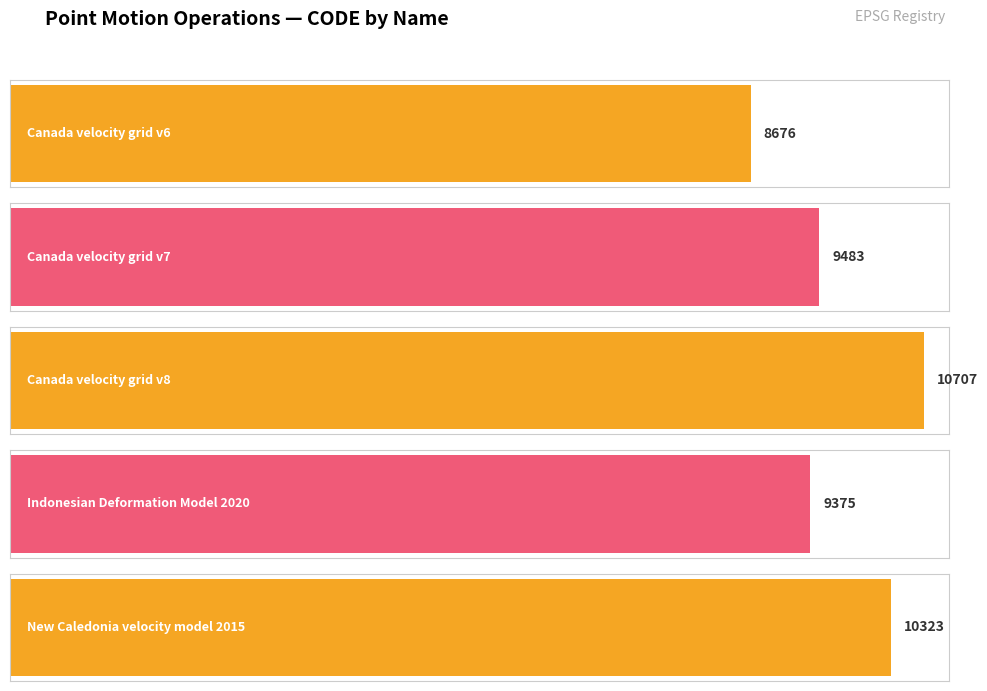

At which label is the value closest to 9691?

Canada velocity grid v7